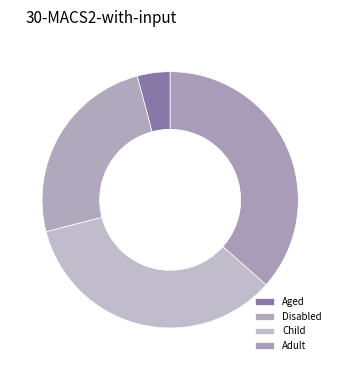

To the nearest percent, what portion does Disabled represent?

25%